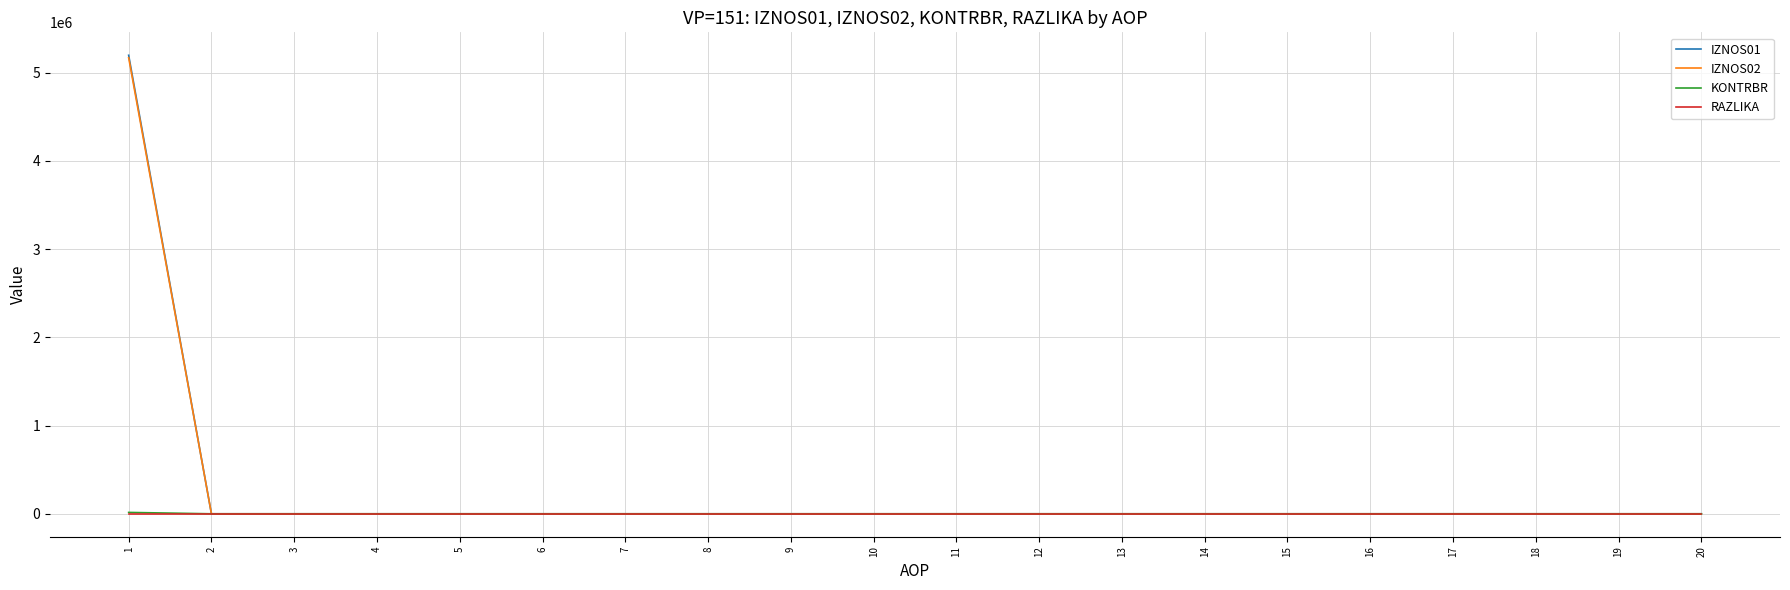

What is the sum of all IZNOS02 values?

5168193.1